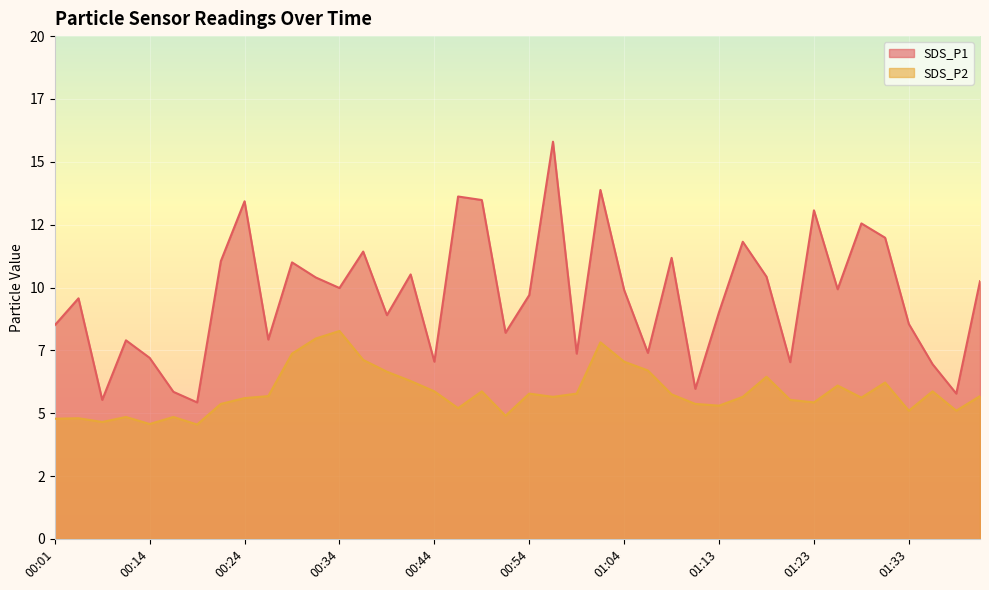

What is the difference between the highest and lowest values at 00:07?

0.9